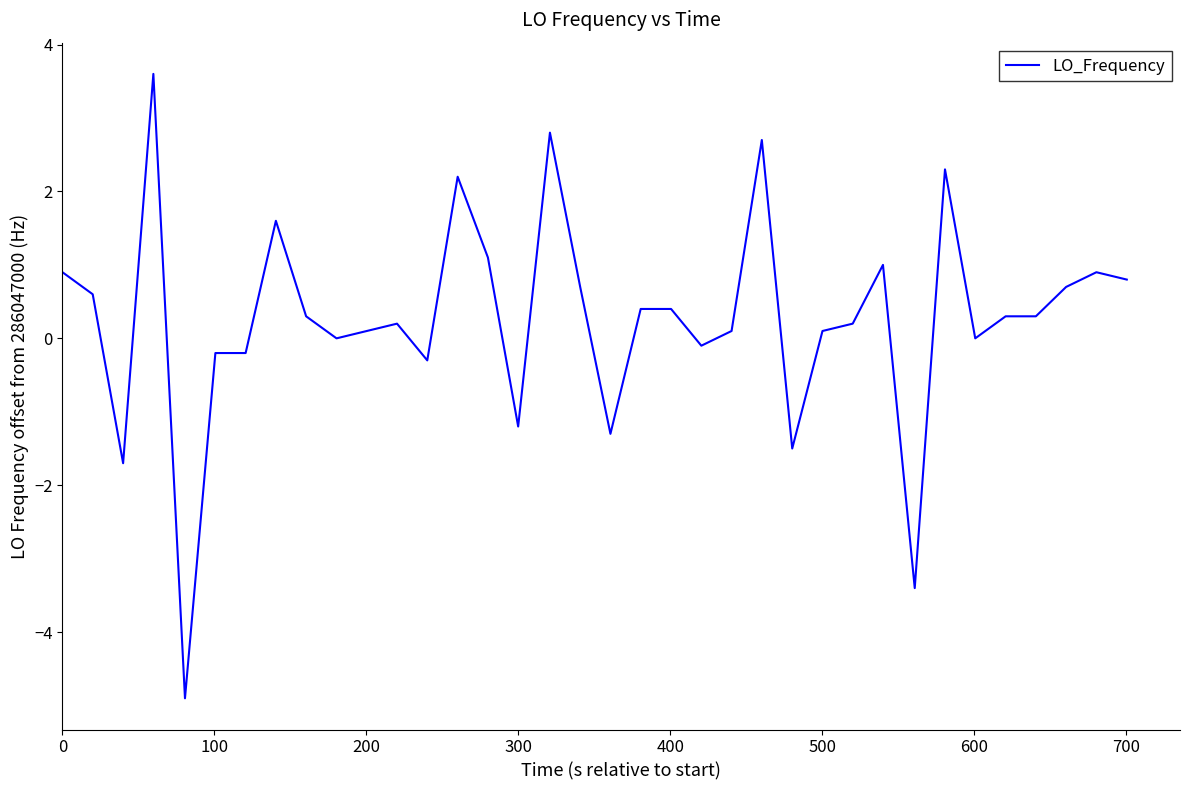

What is the difference between the maximum and minimum values?

8.5